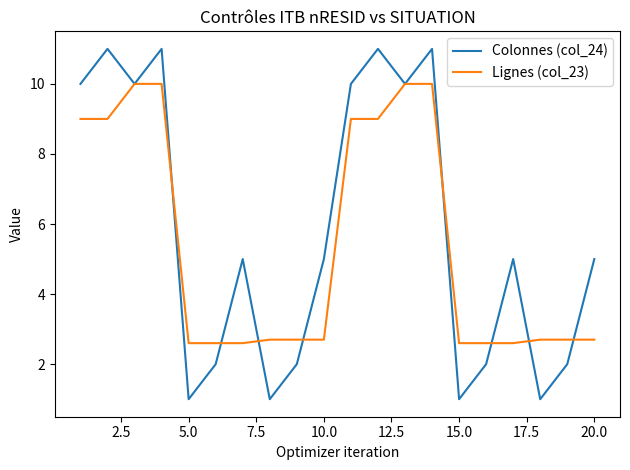

Which series has the largest range (max minus min)?

Colonnes (col_24)